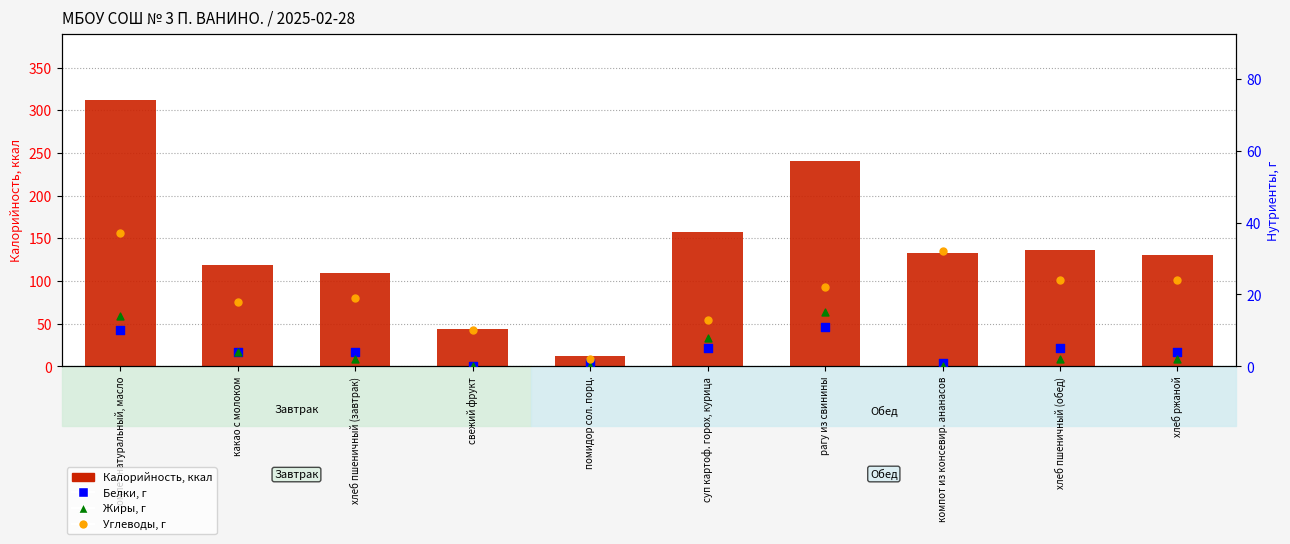

At how many categories does at least one series exceed 184?

2